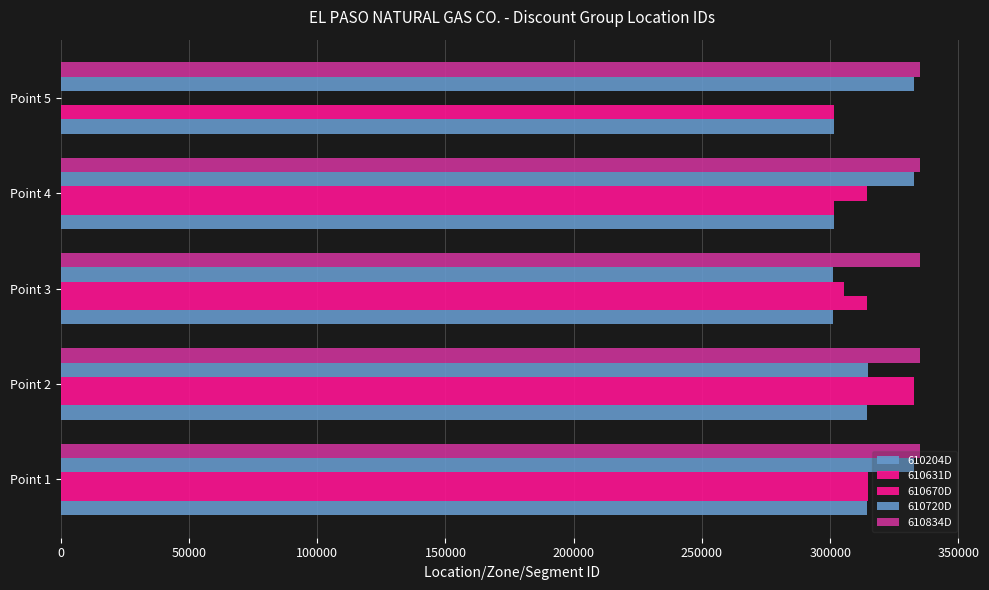

How many categories are shown in the chart?

5